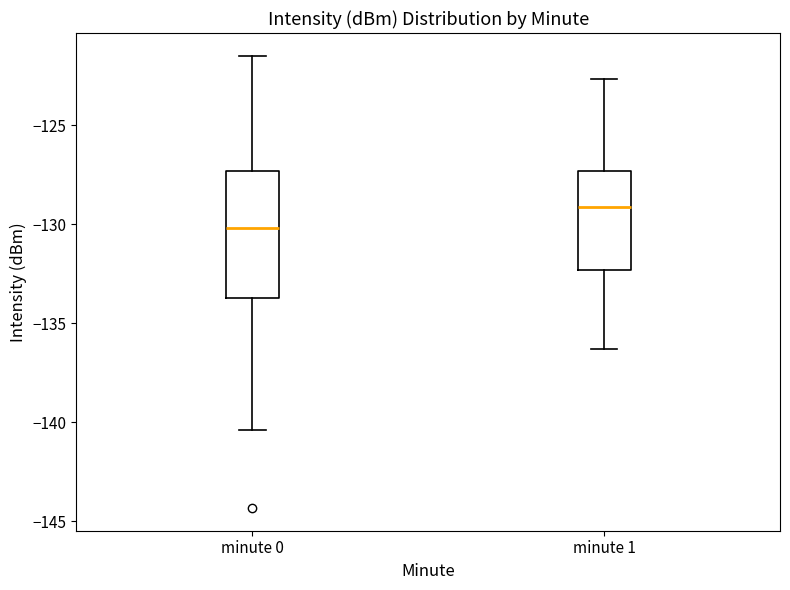

Comparing the boxes themselves (not the whiskers), which one is the tallest?

minute 0